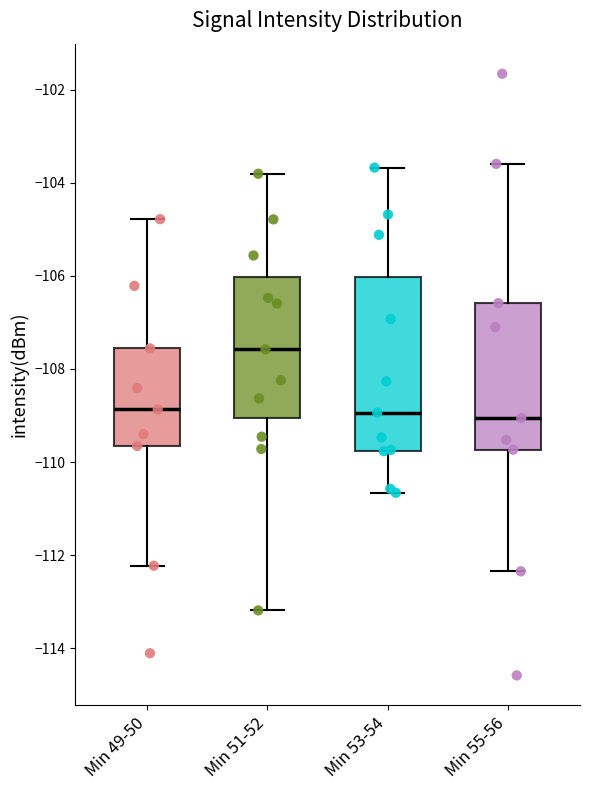

Reading left to right, transcribe this box plot: for each box, give where its median line is, the range the box spans, and where its two whiskers end, as read against the y-axis. The values are not printed on the chart, so give them approximately, as read against the axis.

Min 49-50: median -108.8, box -109.6 to -107.6, whiskers -112.2 to -104.8
Min 51-52: median -107.6, box -109.0 to -106.0, whiskers -113.2 to -103.8
Min 53-54: median -109.0, box -109.8 to -106.0, whiskers -110.6 to -103.6
Min 55-56: median -109.0, box -109.8 to -106.6, whiskers -112.4 to -103.6